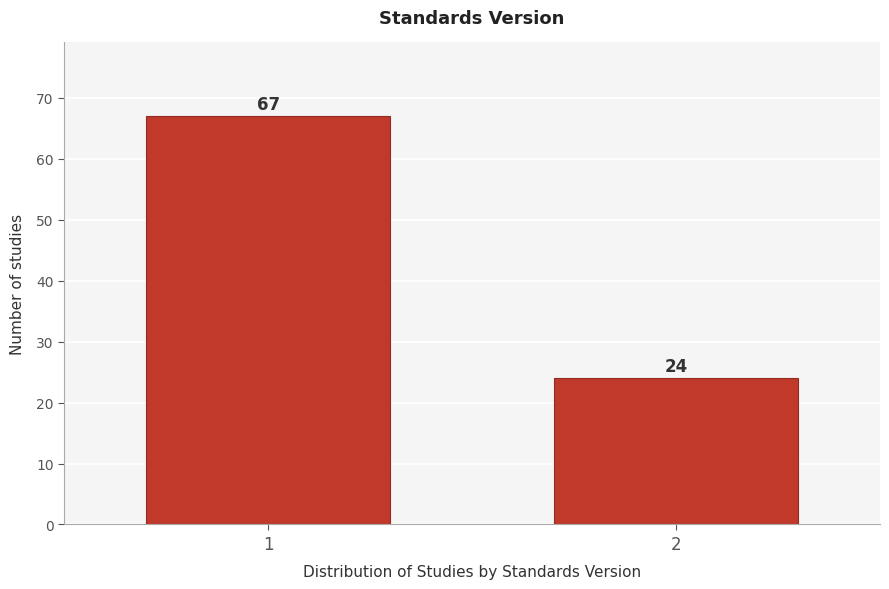

Reading left to right, list all the values displayed in this chart.

1=67	2=24